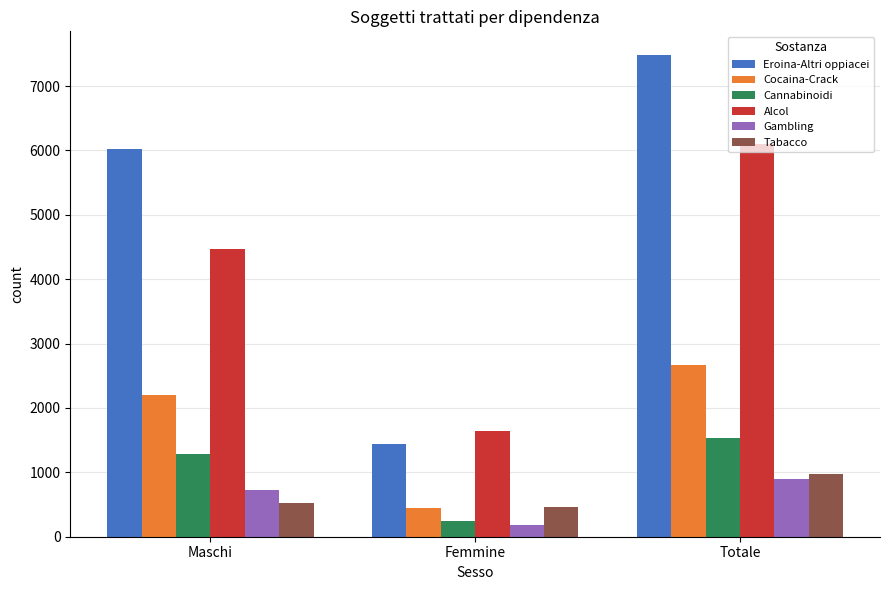

What is the value of the Alcol bar at the 1st from the left?

4467